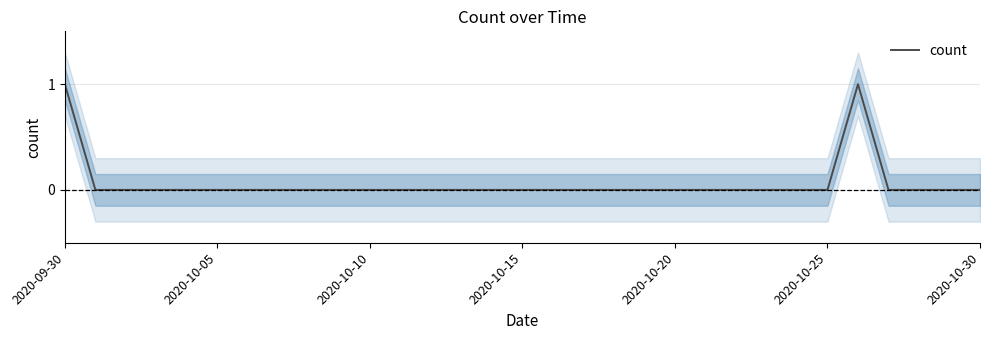

Count the number of values greater than 0.

2